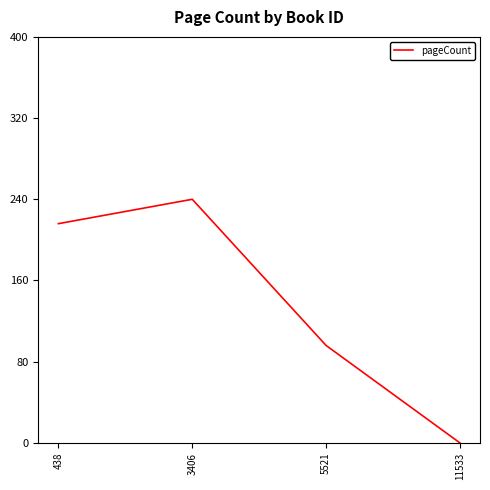

Approximately how many times larger is the value at 3406 compared to 438?

1.1